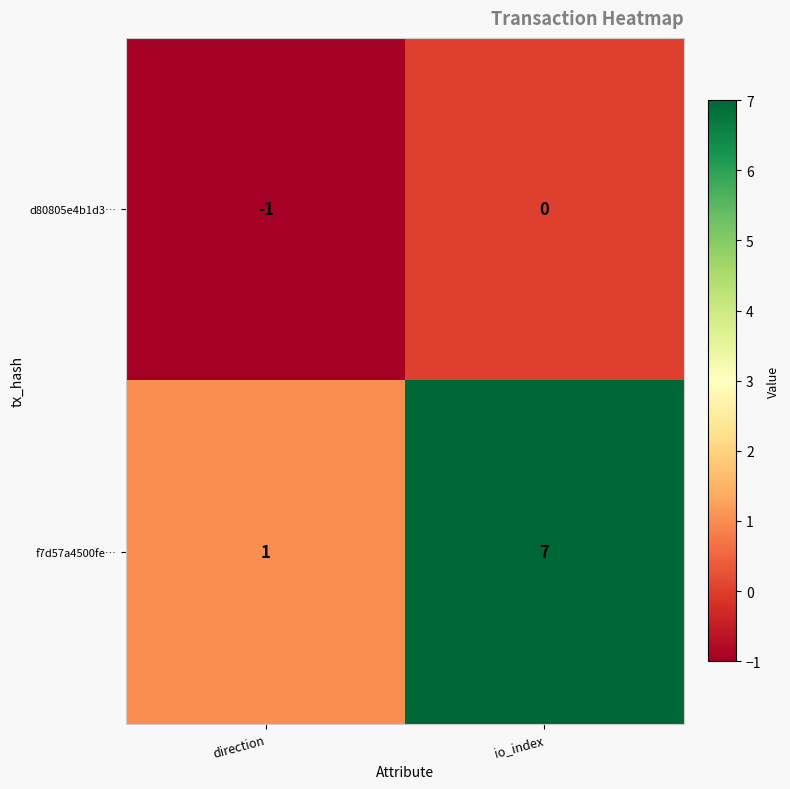

The value of d80805e4b1d3… at direction is -2. True or false?

False